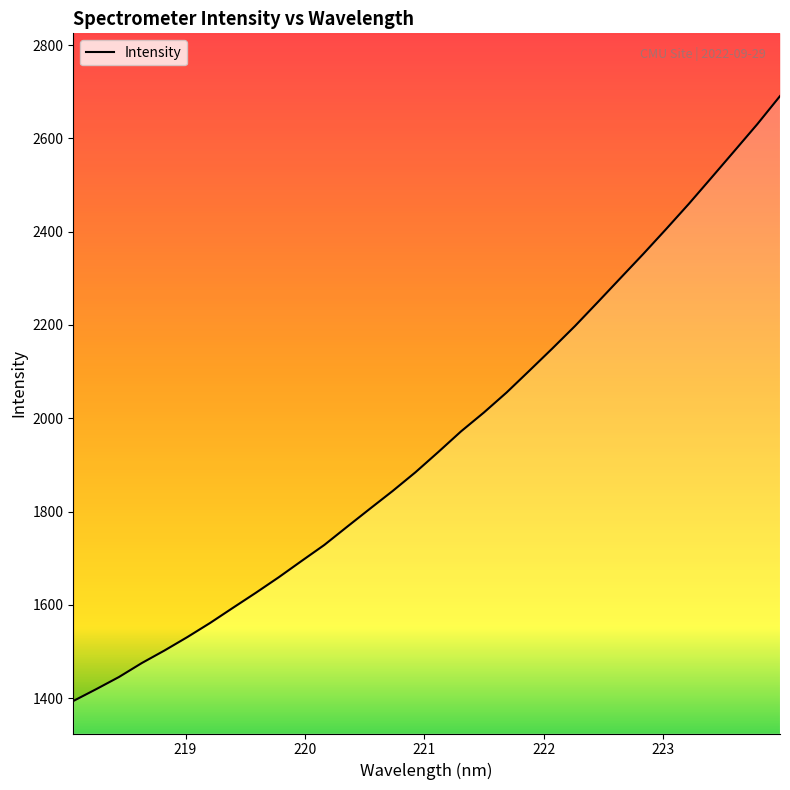

What is the change in value from 220.9264 to 221.8812?

+217.9